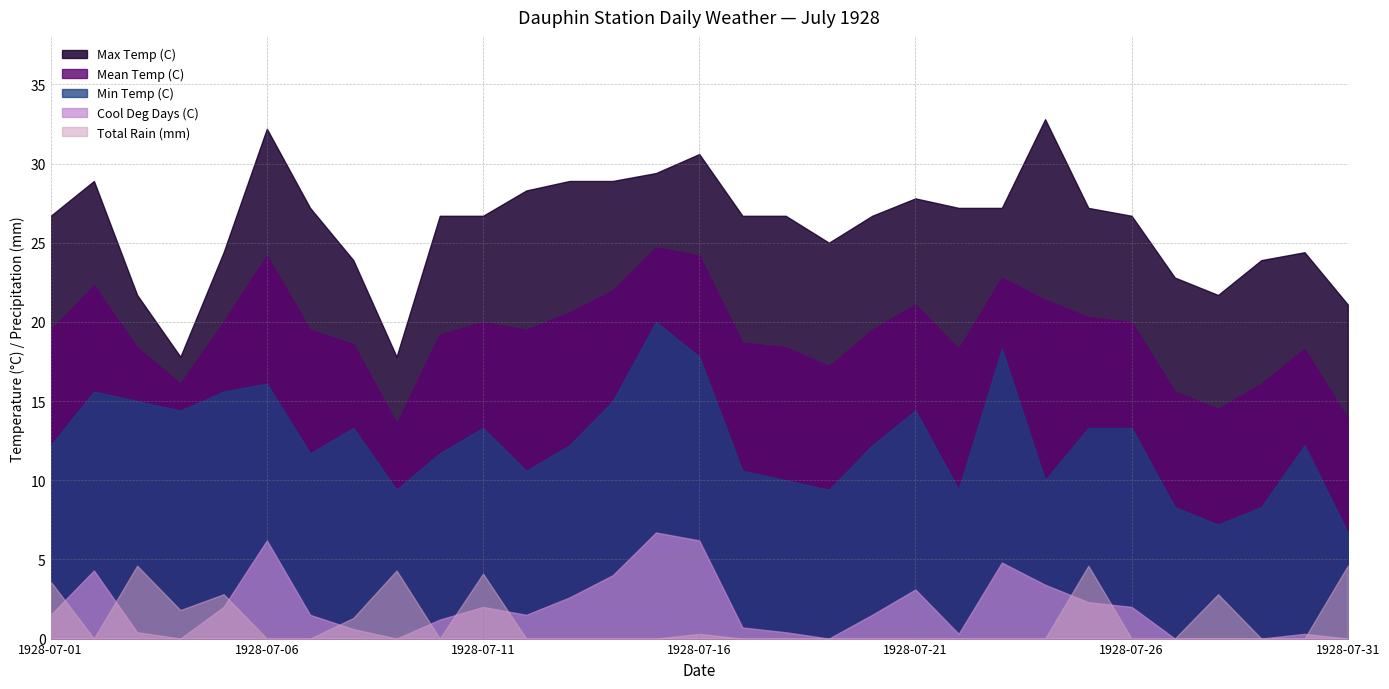

Is the value of Max Temp (C) at 1928-07-11 greater than the value of Total Rain (mm) at 1928-07-27?

Yes